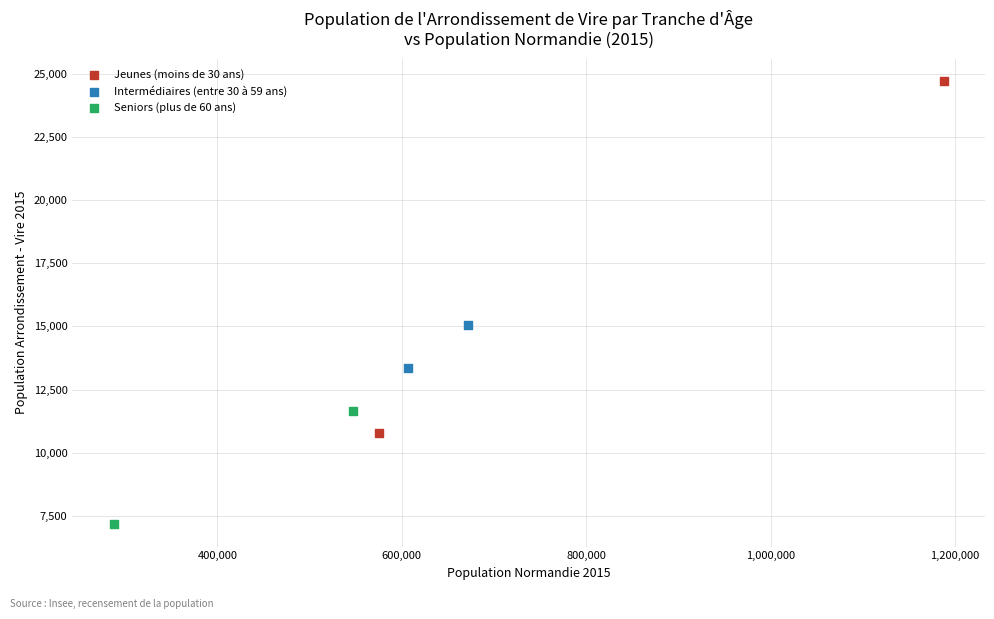

Which series reaches the minimum Y coordinate?

Seniors (plus de 60 ans)